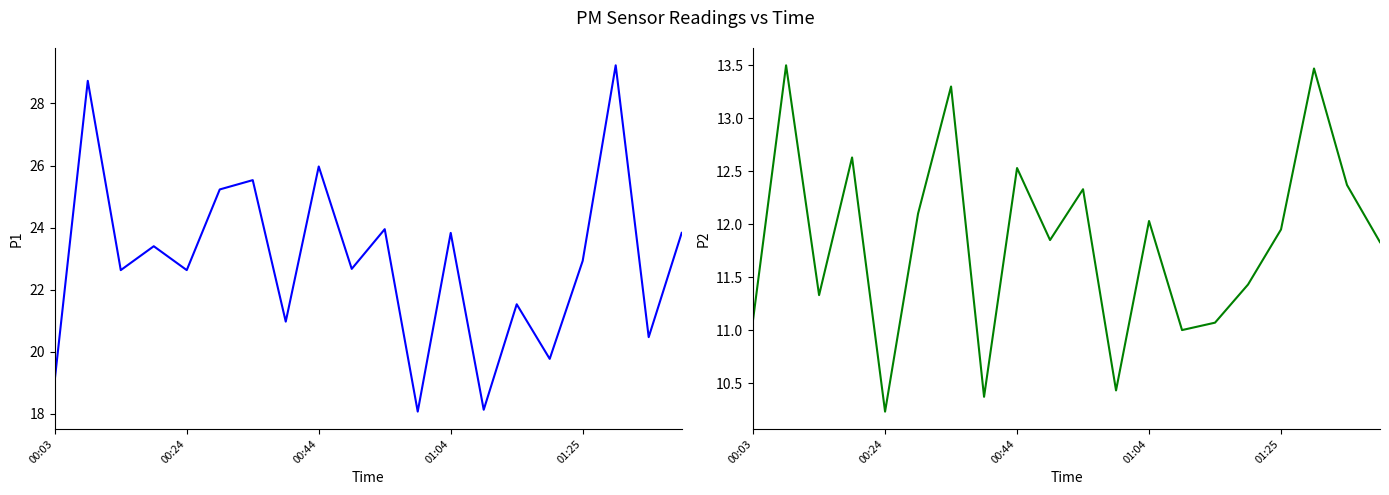

In P1, how many points are higher than both neighbors (excluding endpoints)?

8